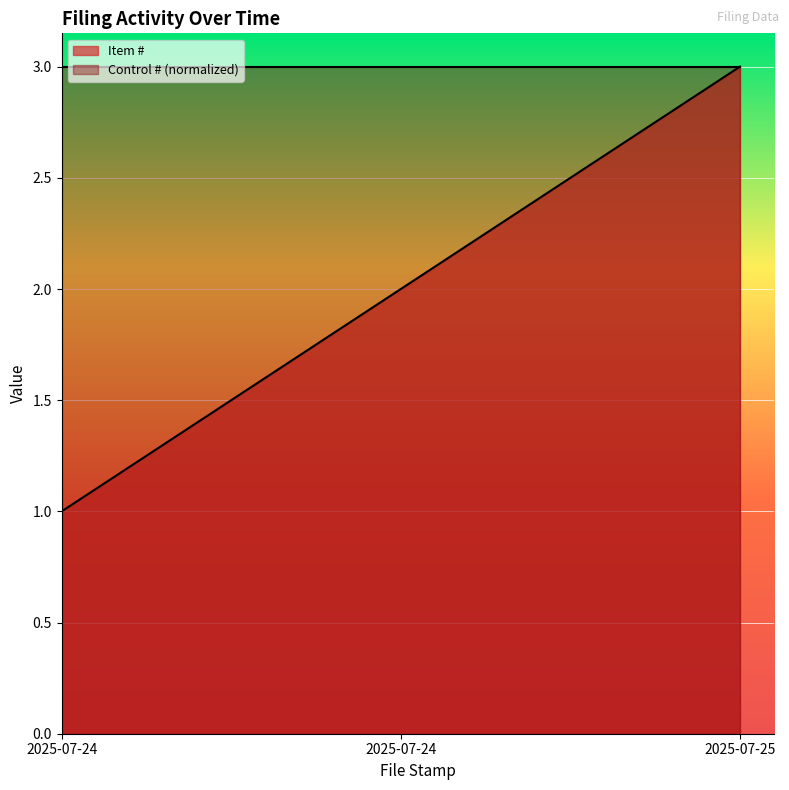

Rank the categories by value from highest to lowest.

2025-07-25, 2025-07-24, 2025-07-24